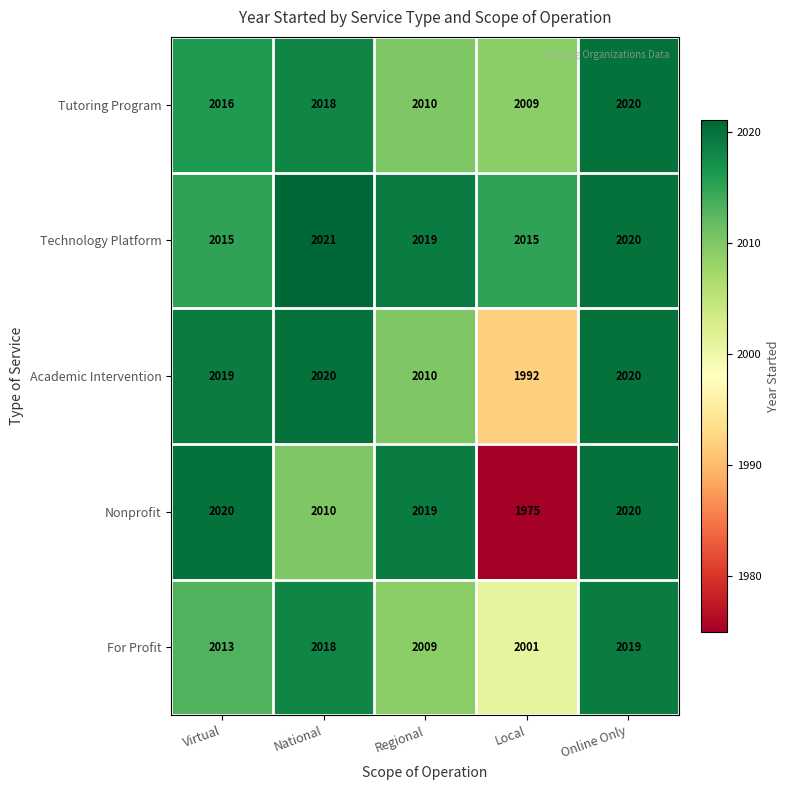

Where does the Technology Platform series first go above 2019?

National